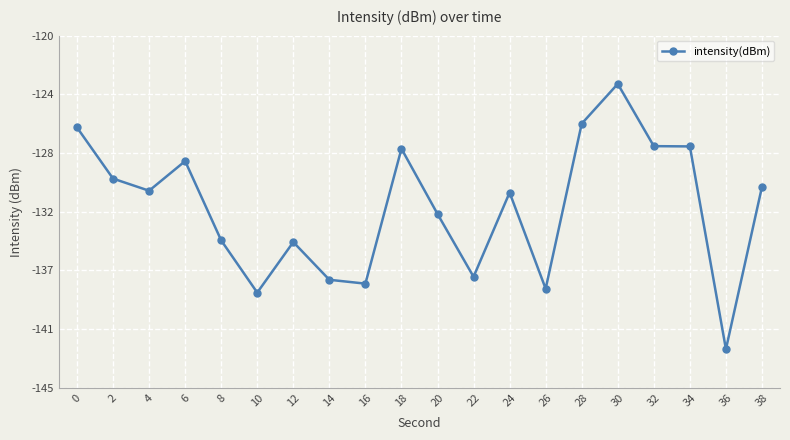

Rank the categories by value from highest to lowest.

30, 28, 0, 32, 34, 18, 6, 2, 38, 4, 24, 20, 8, 12, 22, 14, 16, 26, 10, 36